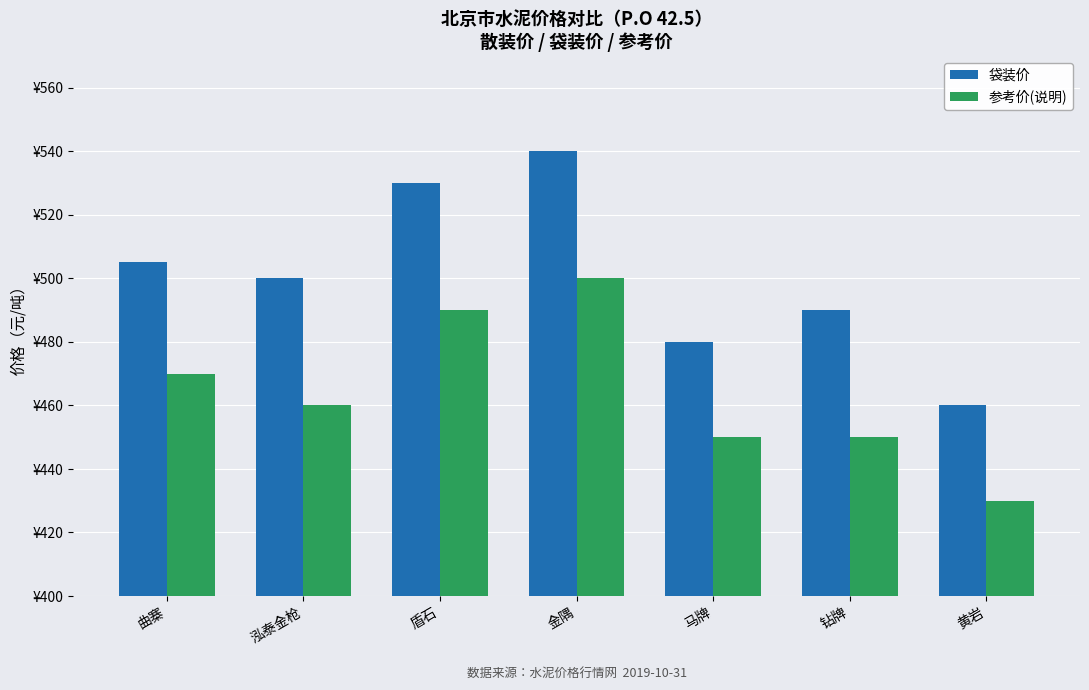

What are all the series names shown in the legend?

袋装价, 参考价(说明)